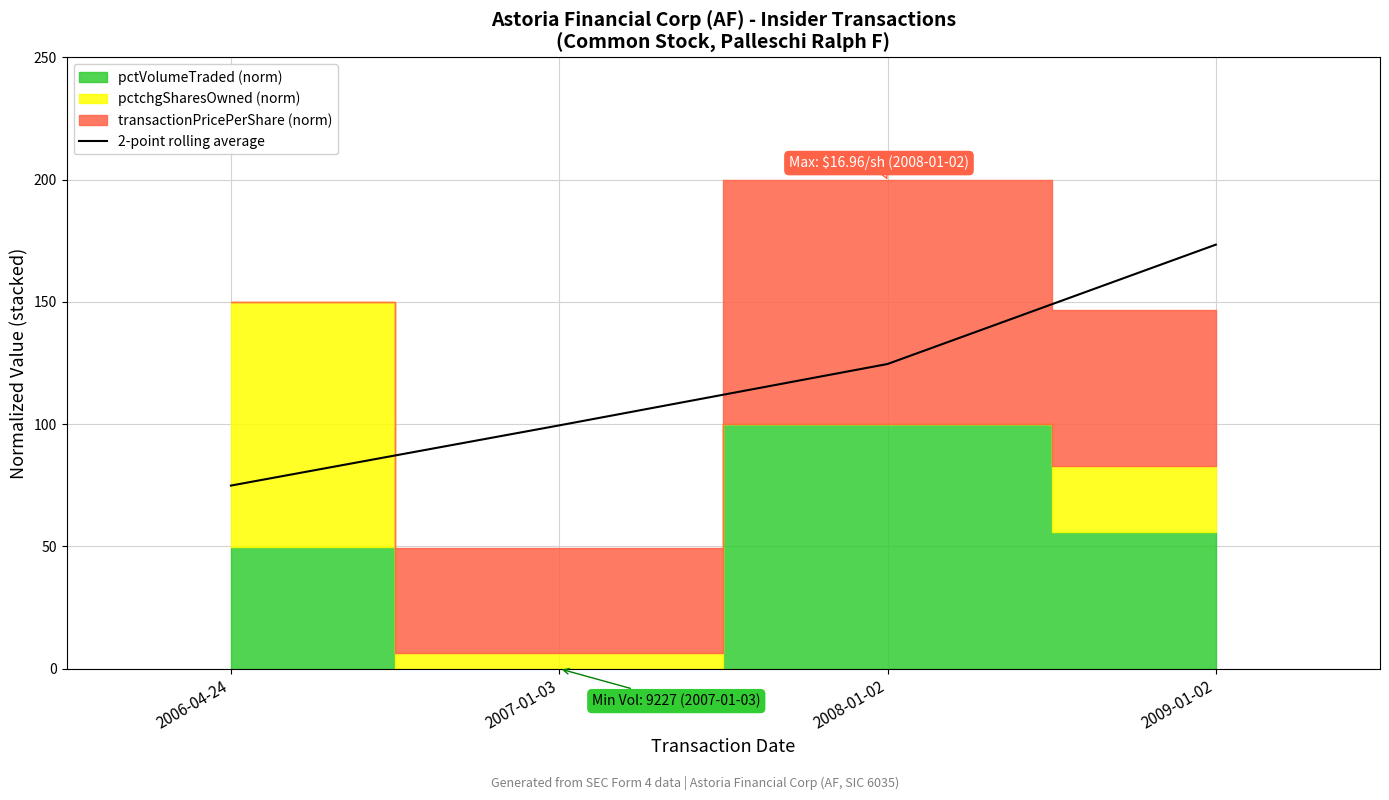

Which label corresponds to the smallest value in the chart?

2006-04-24